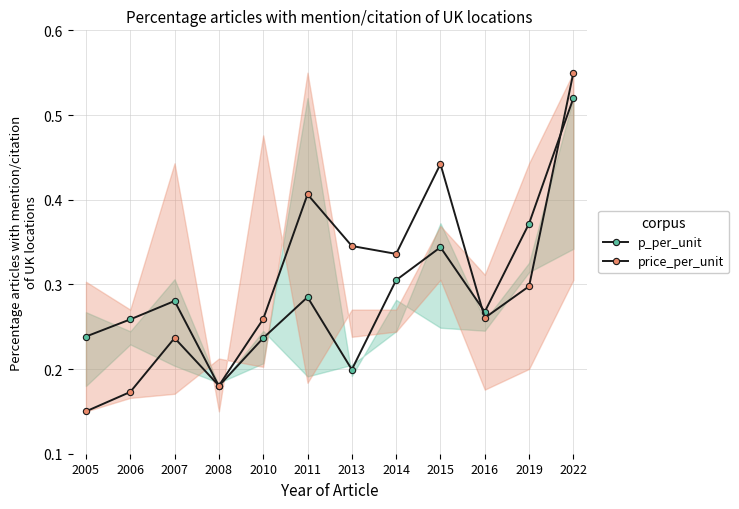

Count the number of data series in this chart.

2